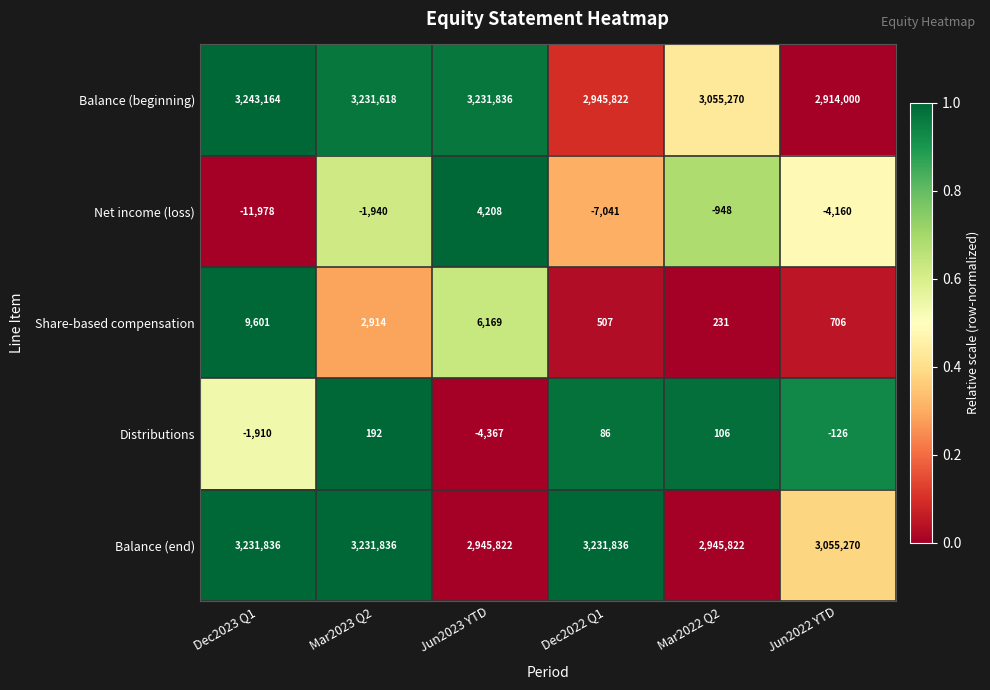

Which series has the largest range (max minus min)?

Balance (beginning)